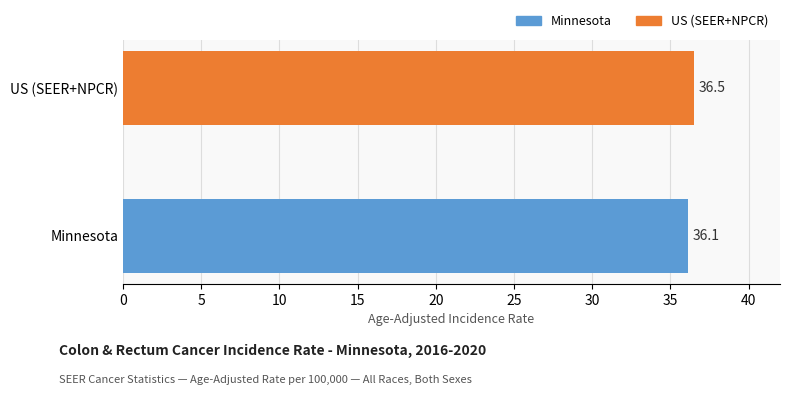

List the labels in order of value, smallest first.

Minnesota, US (SEER+NPCR)